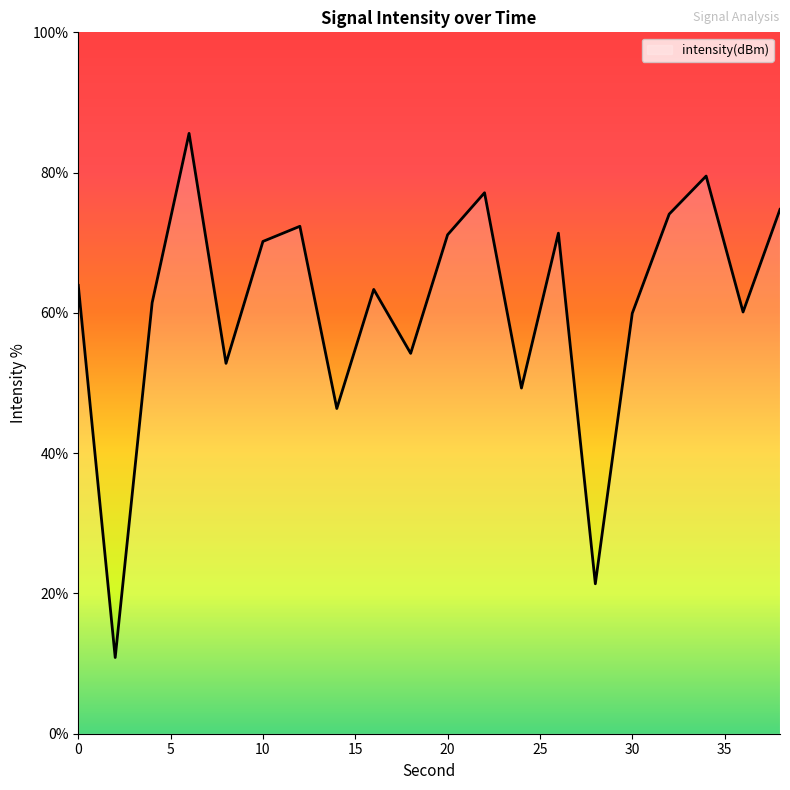

What is the difference between the second highest and second lowest values?

58.1